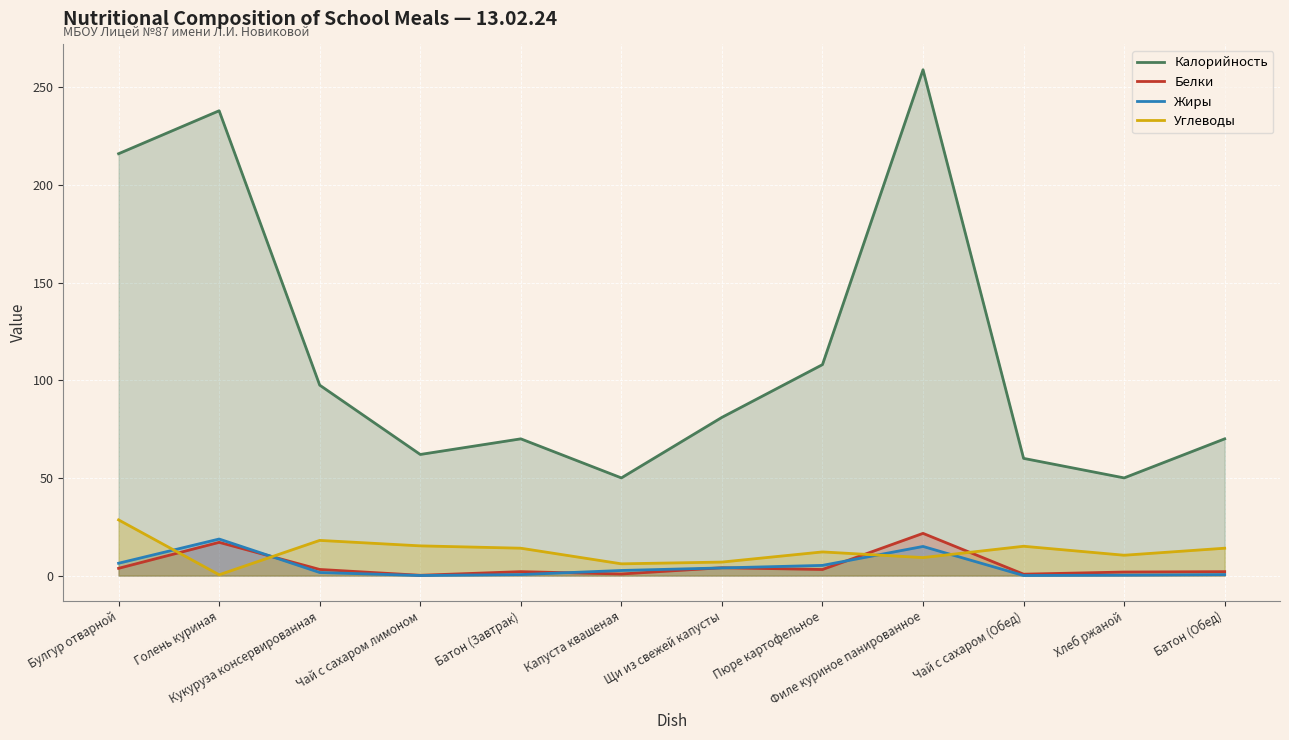

Read the Жиры value at Пюре картофельное.

5.2